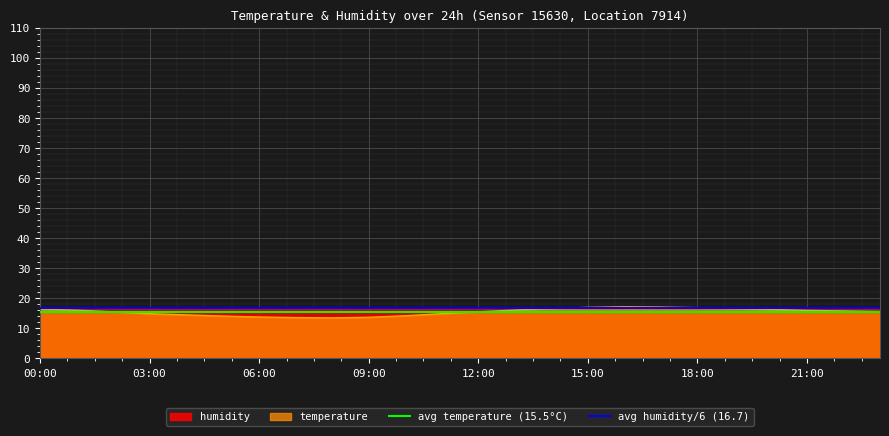

What is the highest value of the temperature series?

17.2